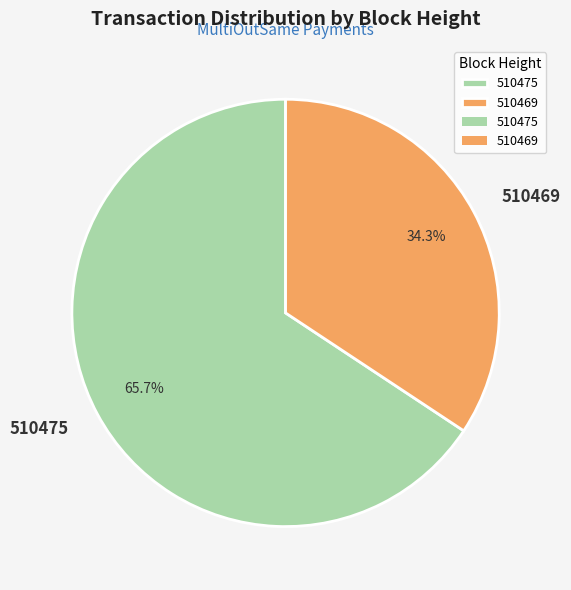

How many slices are in this pie chart?

2